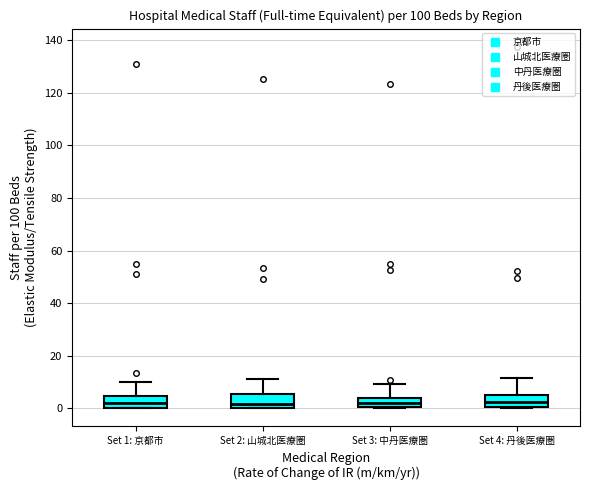

Reading left to right, transcribe this box plot: for each box, give where its median line is, the range the box spans, and where its two whiskers end, as read against the y-axis. The values are not printed on the chart, so give them approximately, as read against the axis.

Set 1: 京都市: median 2, box 0 to 4, whiskers 0 to 10
Set 2: 山城北医療圏: median 2, box 0 to 6, whiskers 0 to 12
Set 3: 中丹医療圏: median 2, box 0 to 4, whiskers 0 to 10
Set 4: 丹後医療圏: median 2, box 0 to 6, whiskers 0 to 12